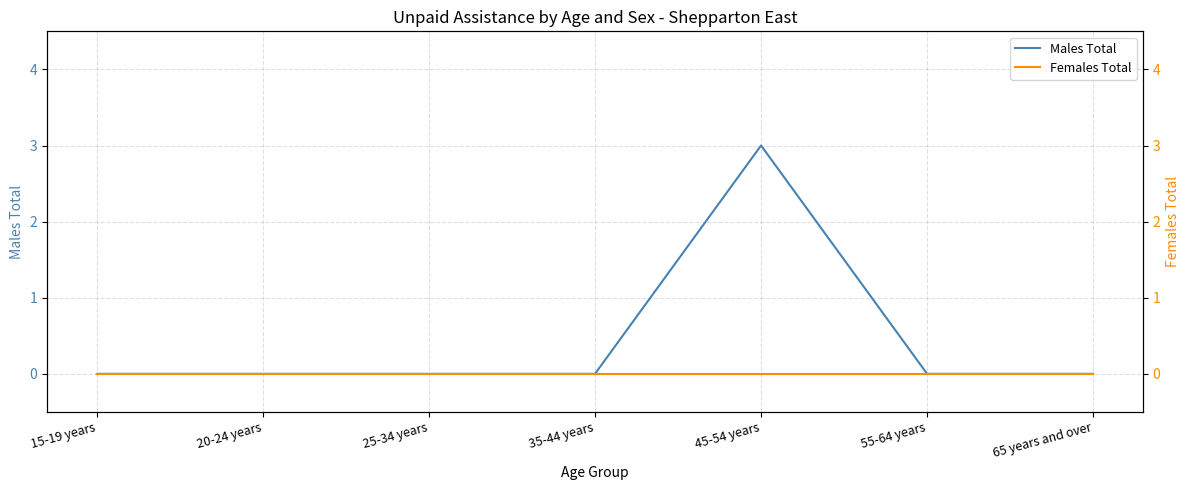

Reading left to right, what are all the values shown in this chart?

Males Total: 15-19 years=0	20-24 years=0	25-34 years=0	35-44 years=0	45-54 years=3	55-64 years=0	65 years and over=0
Females Total: 15-19 years=0	20-24 years=0	25-34 years=0	35-44 years=0	45-54 years=0	55-64 years=0	65 years and over=0